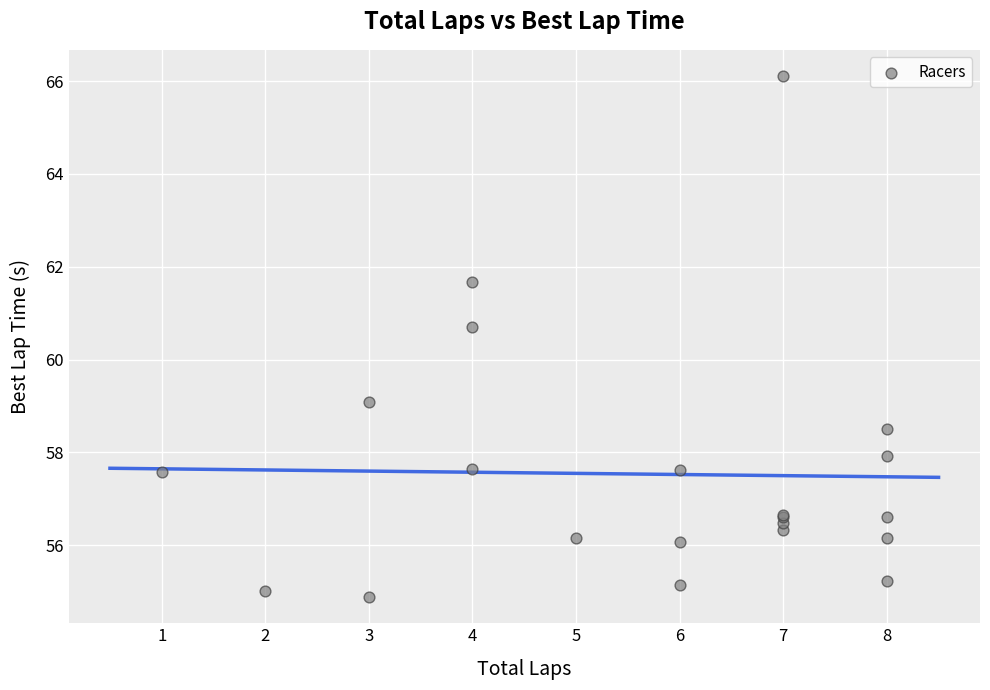

What Y value in the scatter plot is closest to 60?

60.7